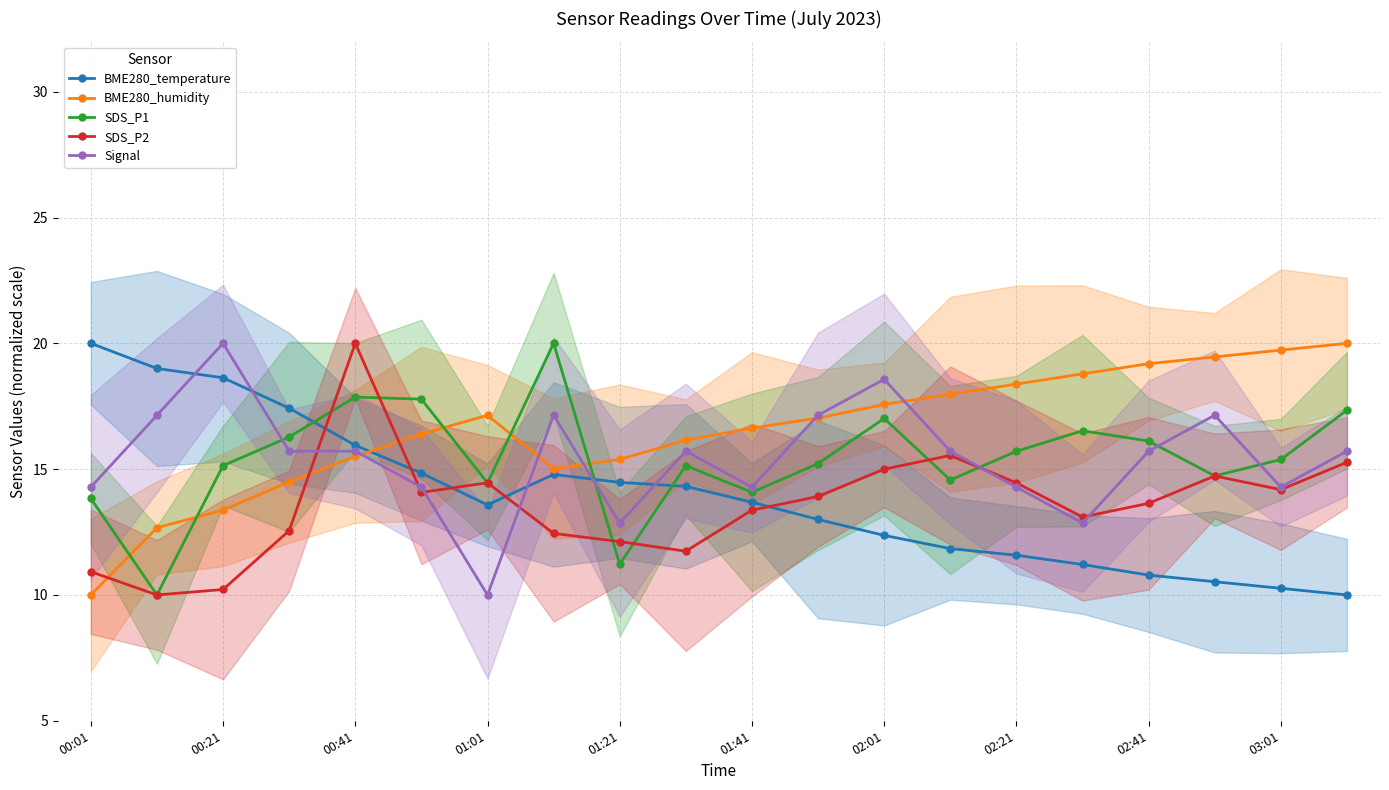

What is the difference between the maximum and minimum values in the Signal series?

10.0